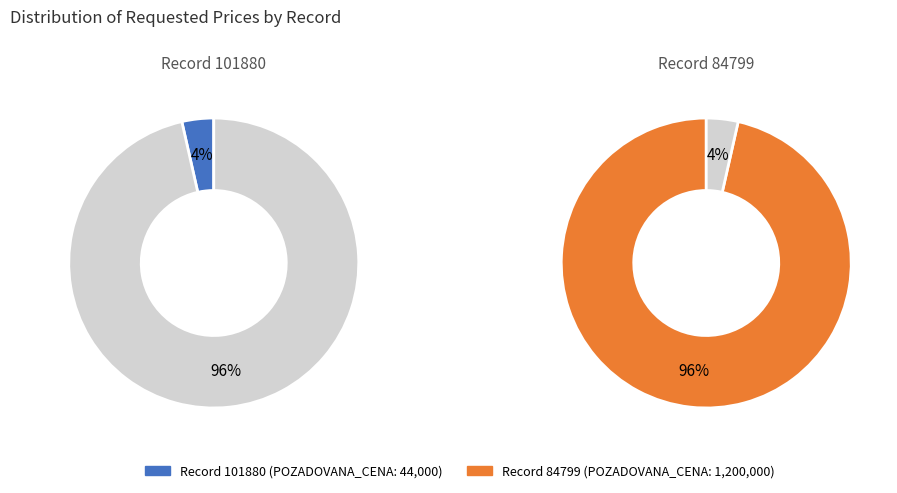

What percentage is the 84799 slice, to the nearest percent?

96%